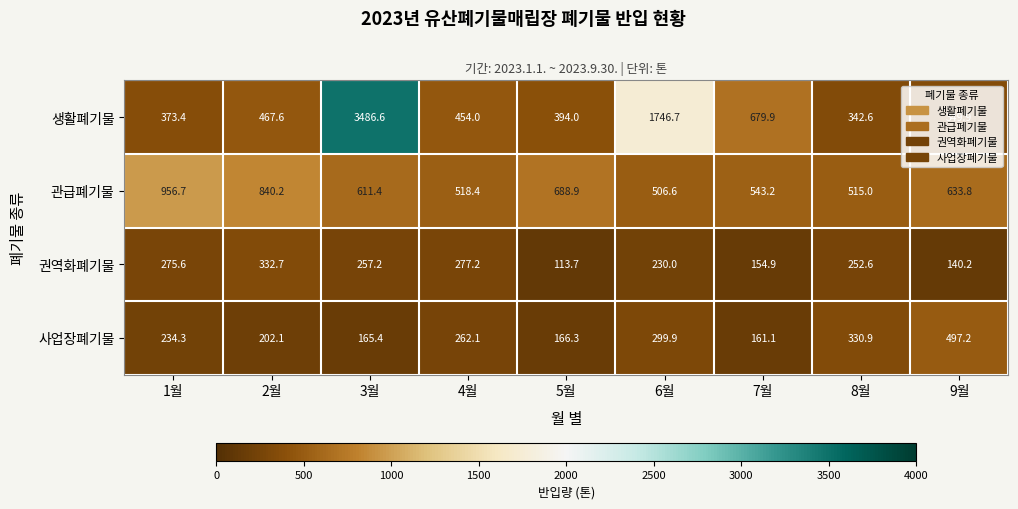

Which label corresponds to the smallest value in the chart?

5월